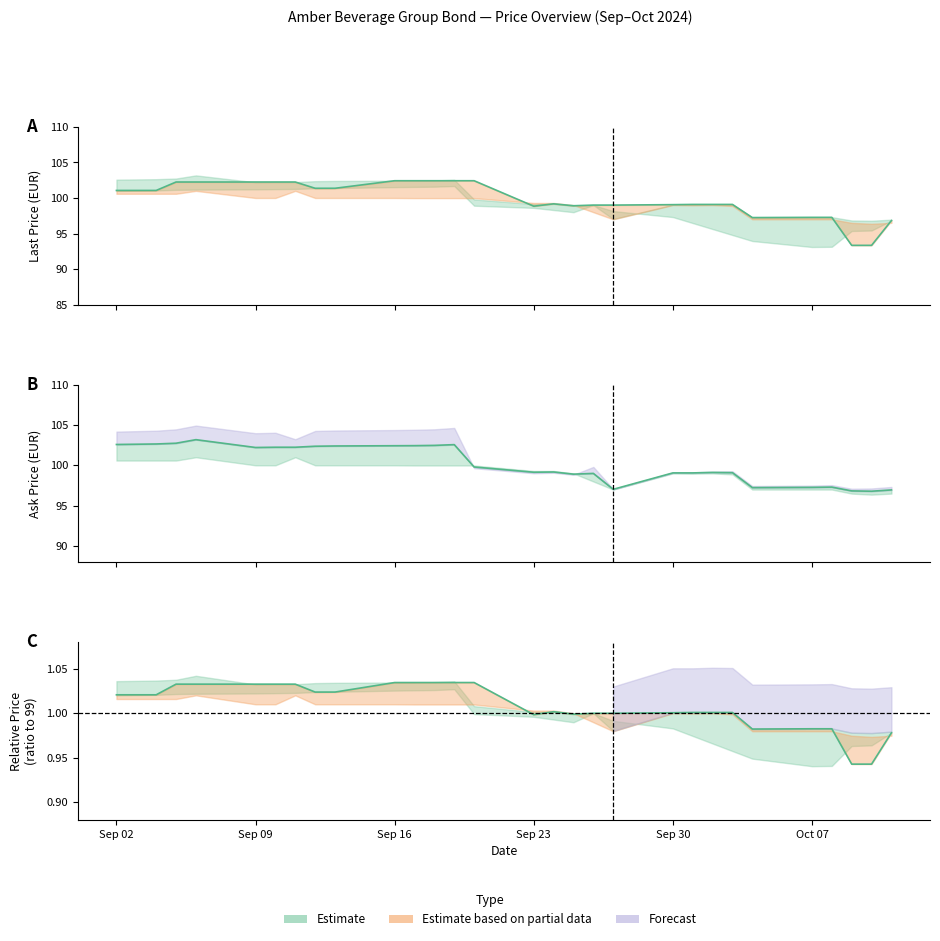

What is the maximum value for Ask?

103.2